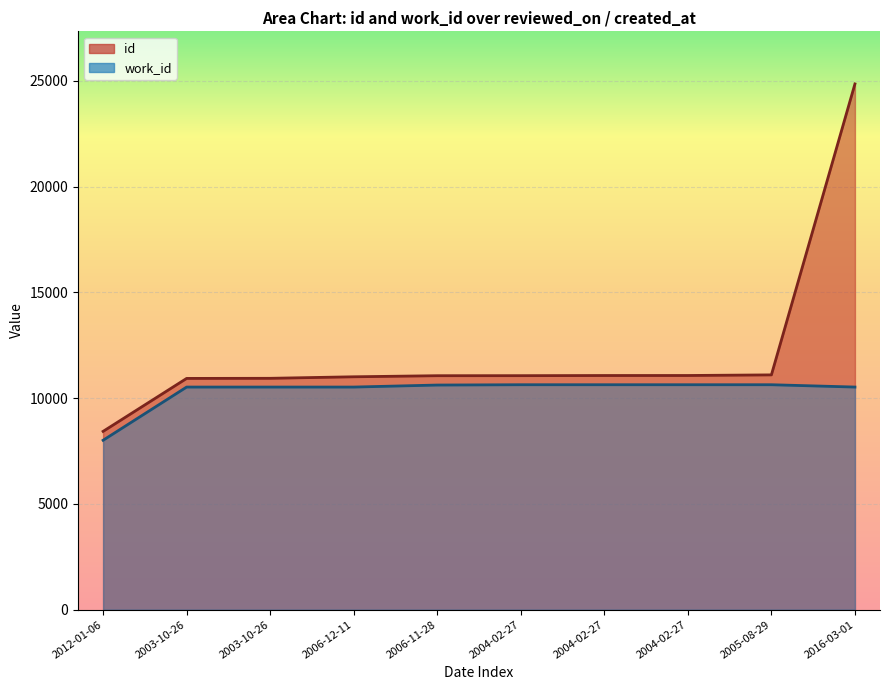

What is the difference between the highest and lowest values at 2005-08-29?

465.5